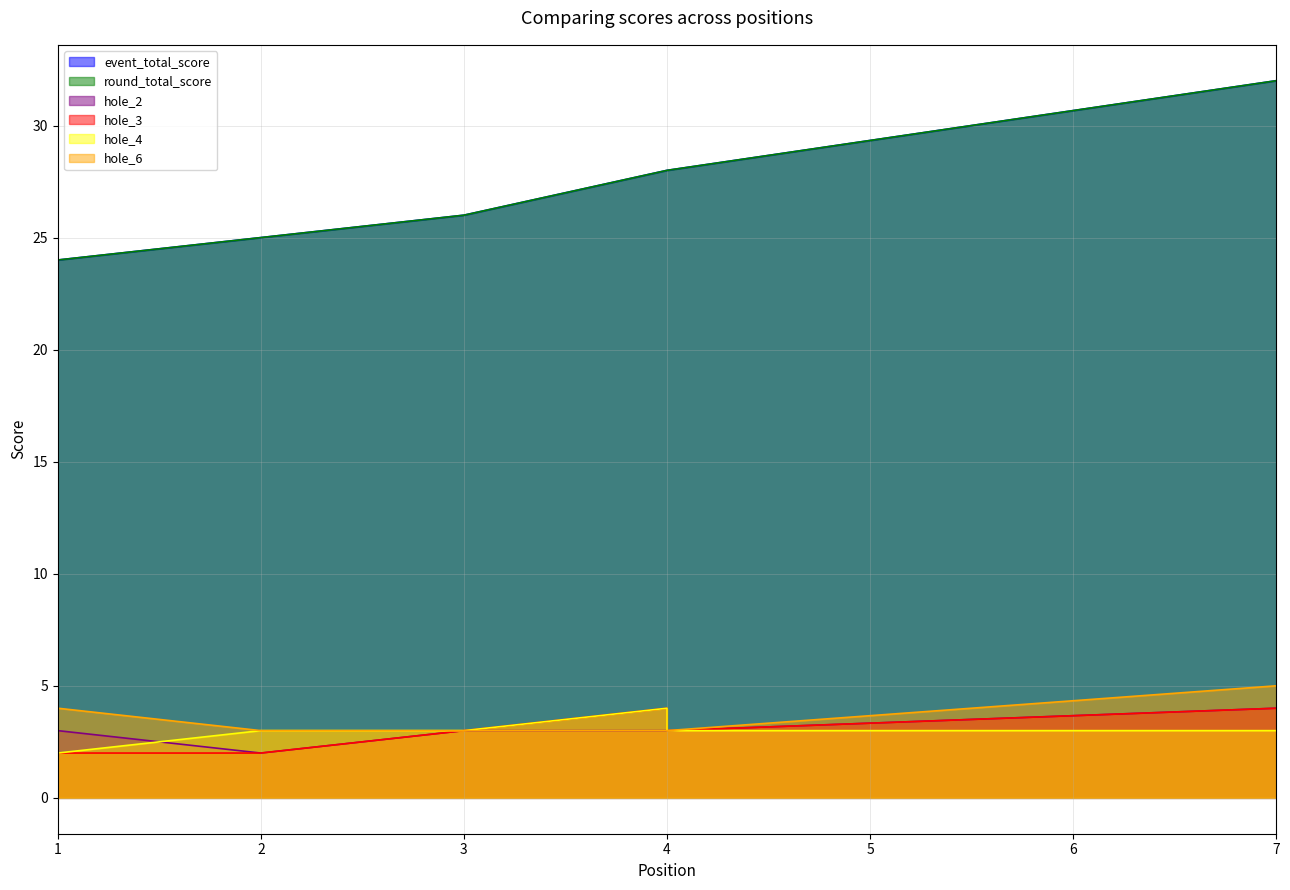

Which category has the lowest value in the round_total_score series?

1